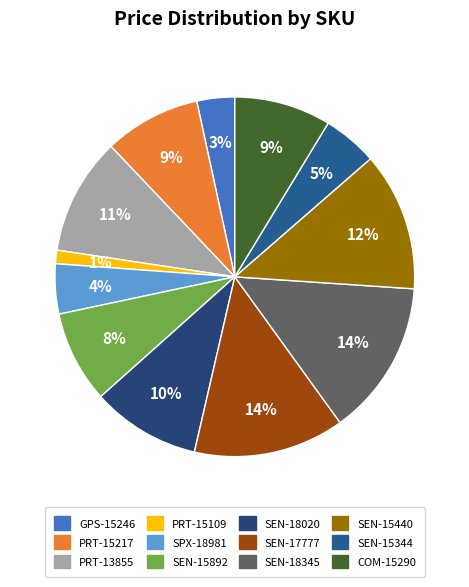

To the nearest percent, what portion does COM-15290 represent?

9%